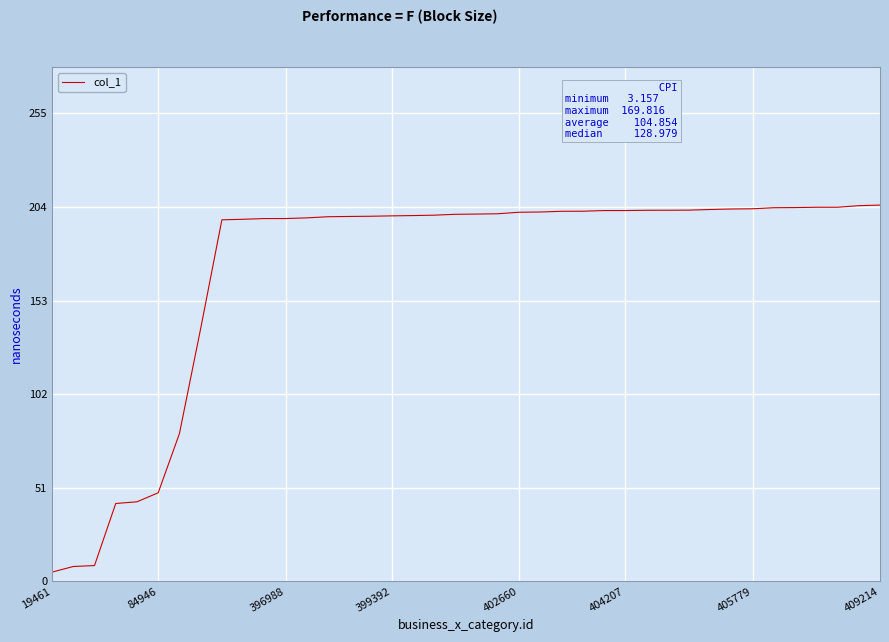

What is the sum of all values?

6804.8